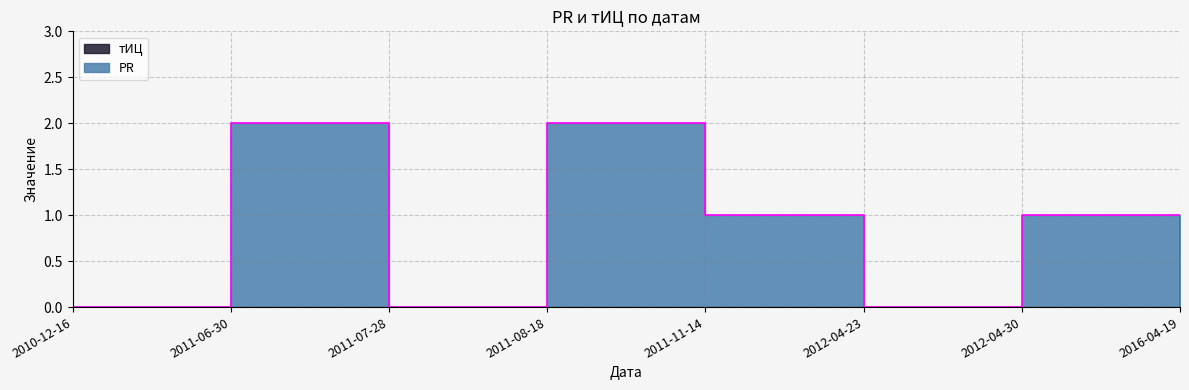

How many interior local valleys (lower than both neighbors) does the data have?

2